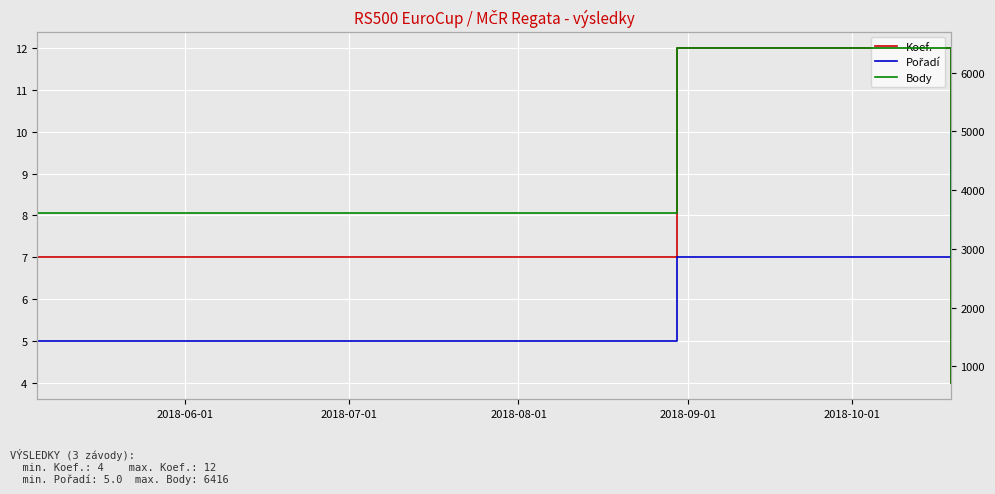

The Koef. series shows 2 at 2018-08-01. True or false?

False